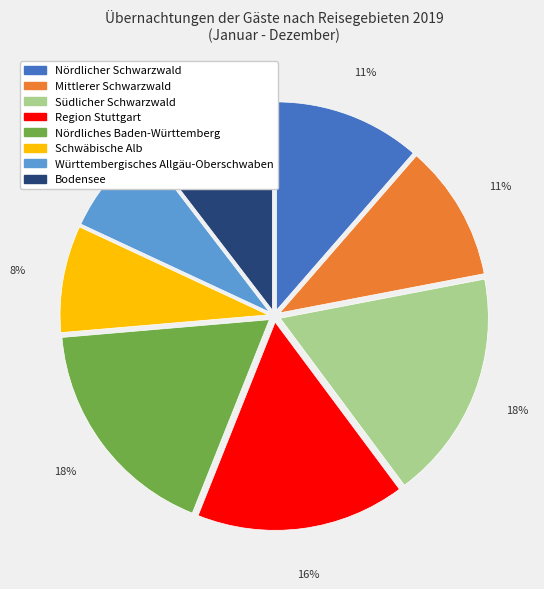

Combined, do Region Stuttgart and Schwäbische Alb account for over 50%?

No